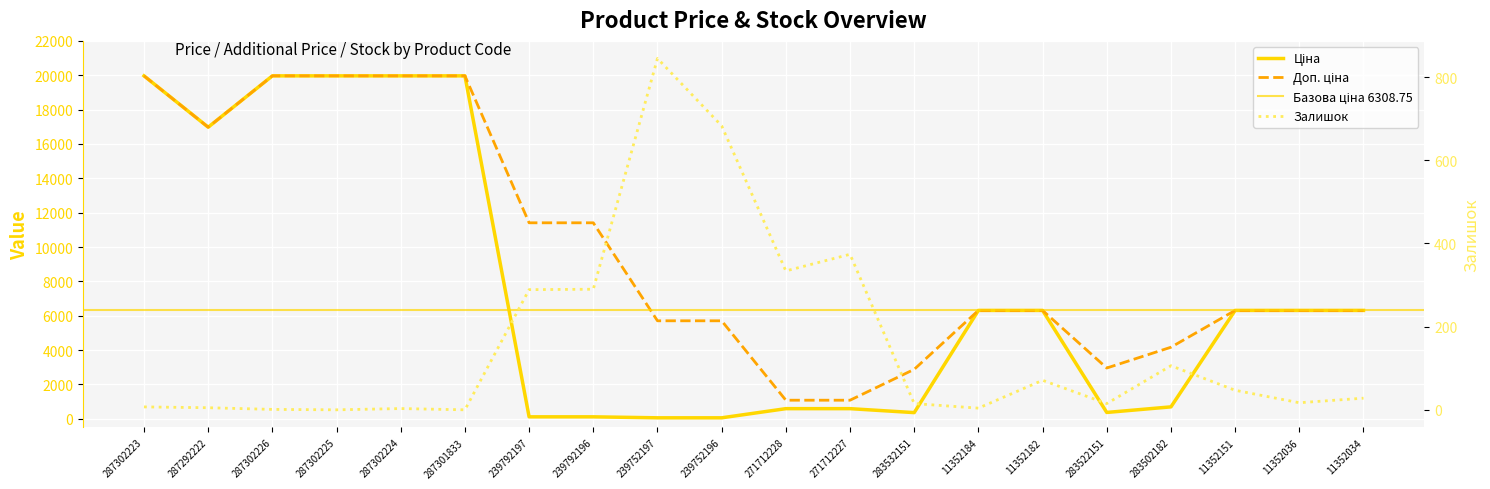

Reading left to right, transcribe all the data shown in this chart.

Ціна: 287302223=19964.2	287292222=16976.3	287302226=19964.2	287302225=19964.2	287302224=19964.2	287301833=19964.2	239792197=114.1	239792196=114.1	239752197=57.0	239752196=57.0	271712228=589.9	271712227=589.9	283532151=359.9	11352184=6308.8	11352182=6308.8	283522151=369.5	283502182=694.3	11352151=6308.8	11352036=6308.8	11352034=6308.8
Доп. ціна: 287302223=19964.2	287292222=16976.3	287302226=19964.2	287302225=19964.2	287302224=19964.2	287301833=19964.2	239792197=11410.0	239792196=11410.0	239752197=5705.0	239752196=5705.0	271712228=1081.7	271712227=1081.7	283532151=2878.8	11352184=6308.8	11352182=6308.8	283522151=2955.8	283502182=4165.6	11352151=6308.8	11352036=6308.8	11352034=6308.8
Залишок: 287302223=7.0	287292222=5.0	287302226=1.0	287302225=0.0	287302224=3.0	287301833=0.0	239792197=289.0	239792196=290.0	239752197=845.0	239752196=683.0	271712228=334.0	271712227=374.0	283532151=15.0	11352184=4.0	11352182=71.0	283522151=15.0	283502182=106.0	11352151=47.0	11352036=17.0	11352034=28.0